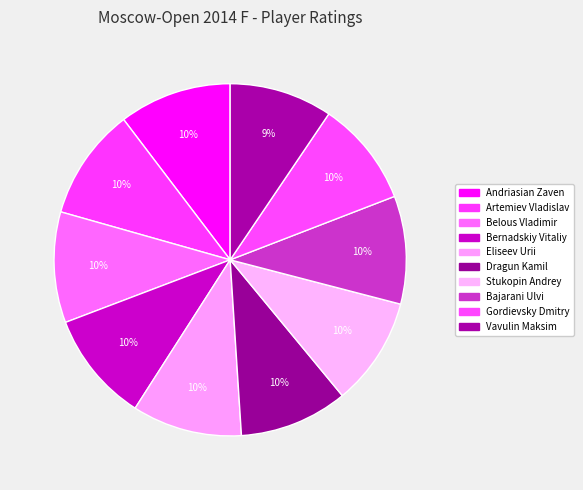

To the nearest percent, what is the difference between the largest and smallest slice percentages?

1%